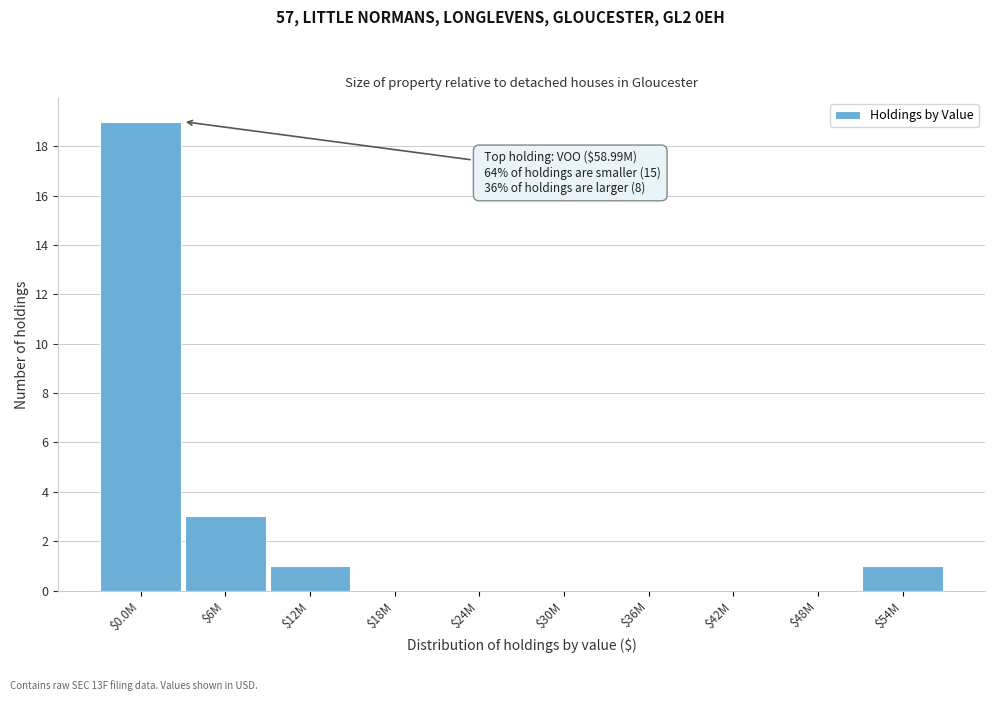

Where is the data nearest to the value 9?

$6M